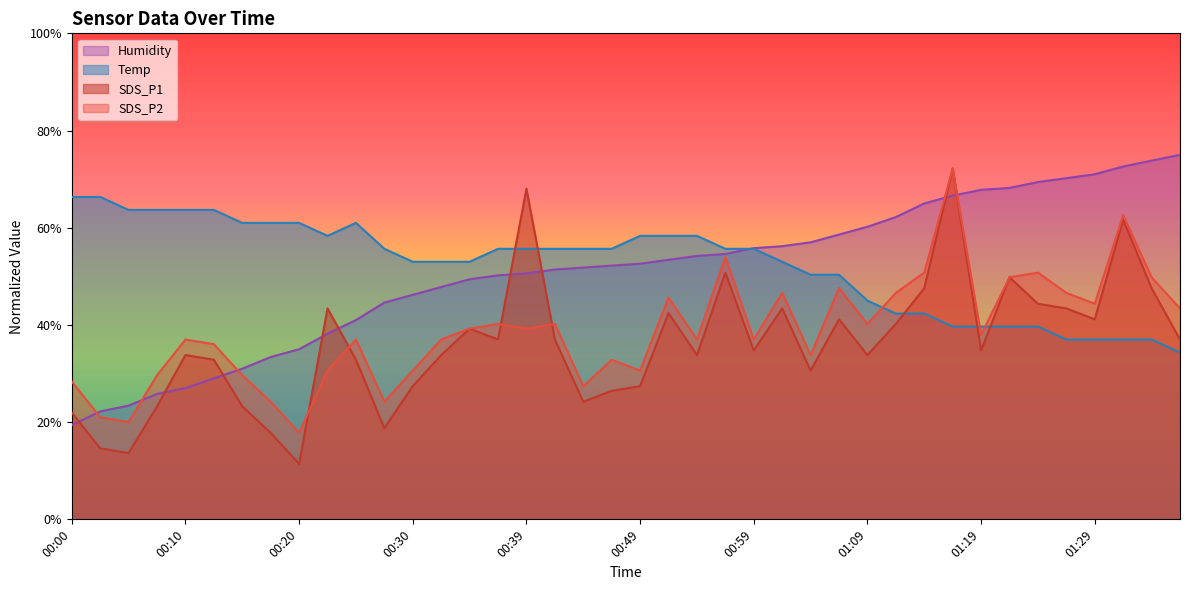

How many values in the Humidity series exceed 52?

21